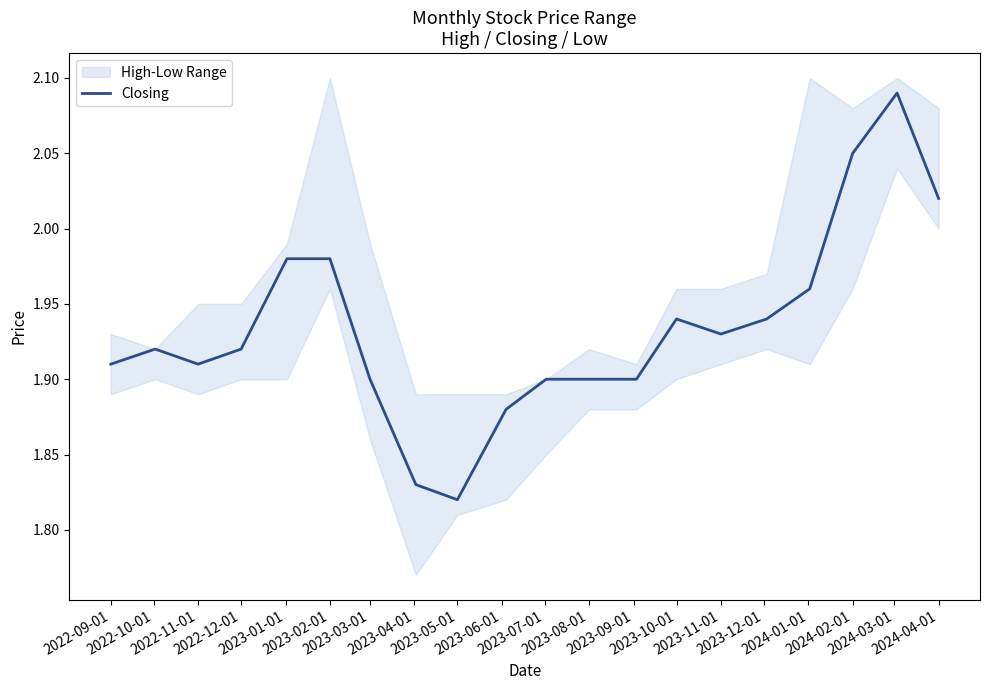

Approximately how many times larger is the value at 2023-12-01 compared to 2022-12-01?

1.0